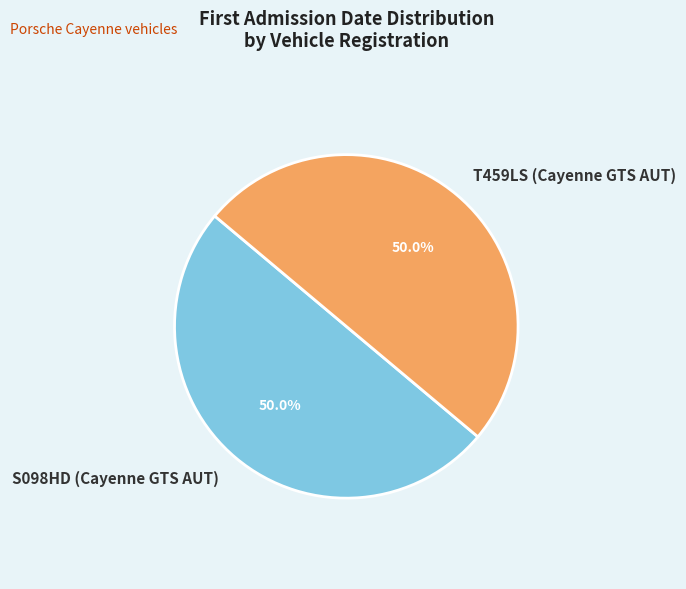

Approximately how many times larger is the value at S098HD (Cayenne GTS AUT) compared to T459LS (Cayenne GTS AUT)?

1.0